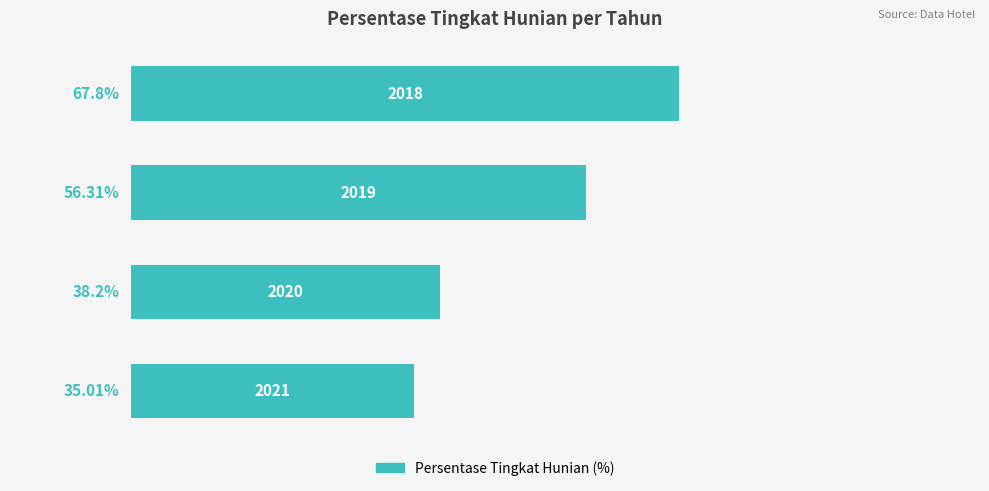

Count the number of categories in the chart.

4